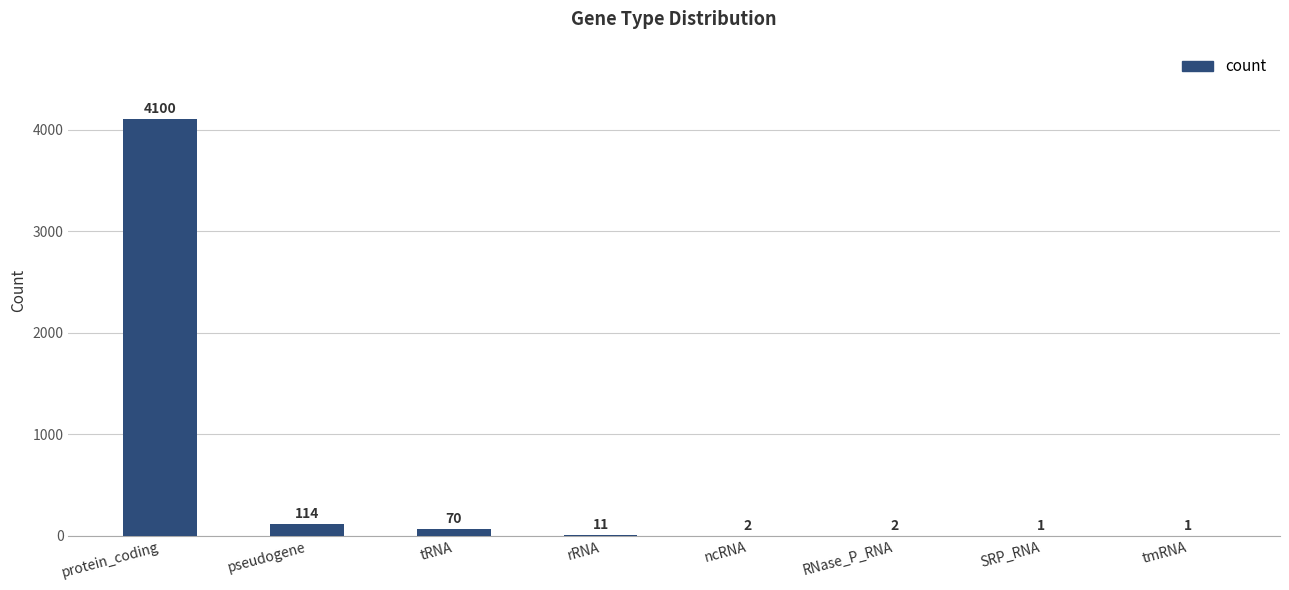

Reading left to right, what are all the values shown in this chart?

protein_coding=4100	pseudogene=114	tRNA=70	rRNA=11	ncRNA=2	RNase_P_RNA=2	SRP_RNA=1	tmRNA=1